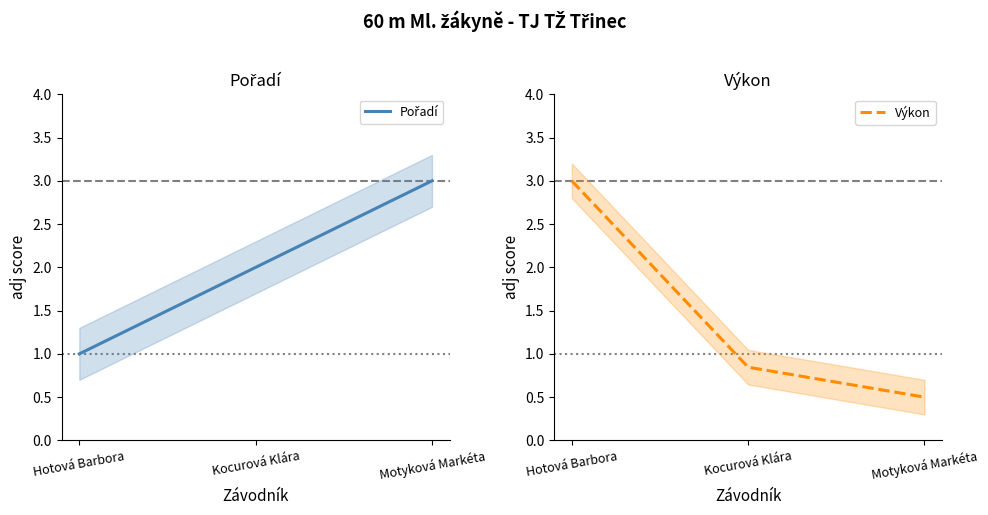

The Výkon series shows 4.9 at Hotová Barbora. True or false?

False